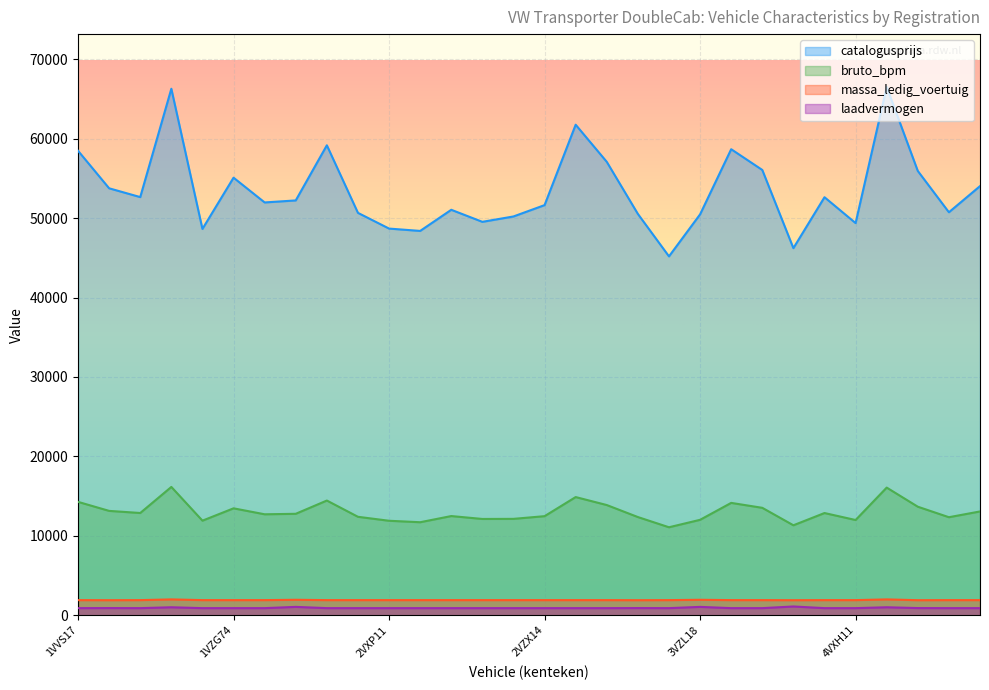

Reading left to right, list all the values displayed in this chart.

catalogusprijs: 58486	53761	52654	66297	48645	55098	51980	52234	59176	50667	48689	48394	51055	49538	50215	51643	61767	57091	50534	45190	50480	58682	56071	46224	52638	49381	66524	55945	50745	54035
bruto_bpm: 14278	13141	12875	16157	11910	13463	12713	12774	14444	12397	11897	11713	12490	12125	12137	12476	14881	13877	12365	11079	12017	14148	13528	11328	12871	11992	16074	13667	12344	13070
massa_ledig_voertuig: 1905	1896	1905	1995	1905	1905	1905	1947	1905	1905	1905	1905	1905	1905	1905	1905	1905	1905	1896	1905	1947	1905	1905	1896	1905	1905	1995	1896	1905	1905
laadvermogen: 895	904	895	1005	895	895	895	1053	895	895	895	895	895	895	895	895	895	895	904	895	1053	895	895	1104	895	895	1005	904	895	895